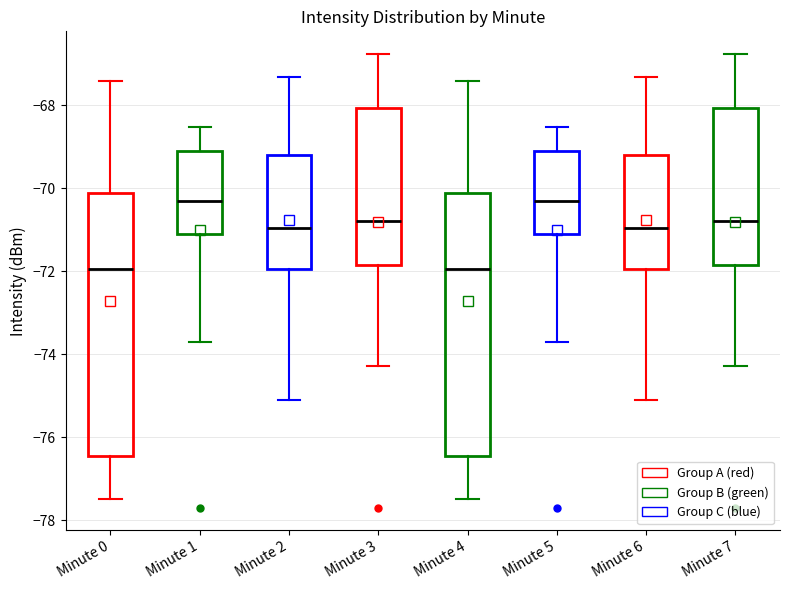

Reading left to right, read every box against the y-axis: the position of its median line, the range the box covers, and the ends of its whiskers. The values are not printed on the chart, so give them approximately, as read against the axis.

Minute 0: median -72.0, box -76.4 to -70.2, whiskers -77.4 to -67.4
Minute 1: median -70.2, box -71.2 to -69.2, whiskers -73.8 to -68.6
Minute 2: median -71.0, box -72.0 to -69.2, whiskers -75.0 to -67.4
Minute 3: median -70.8, box -71.8 to -68.0, whiskers -74.2 to -66.8
Minute 4: median -72.0, box -76.4 to -70.2, whiskers -77.4 to -67.4
Minute 5: median -70.2, box -71.2 to -69.2, whiskers -73.8 to -68.6
Minute 6: median -71.0, box -72.0 to -69.2, whiskers -75.0 to -67.4
Minute 7: median -70.8, box -71.8 to -68.0, whiskers -74.2 to -66.8